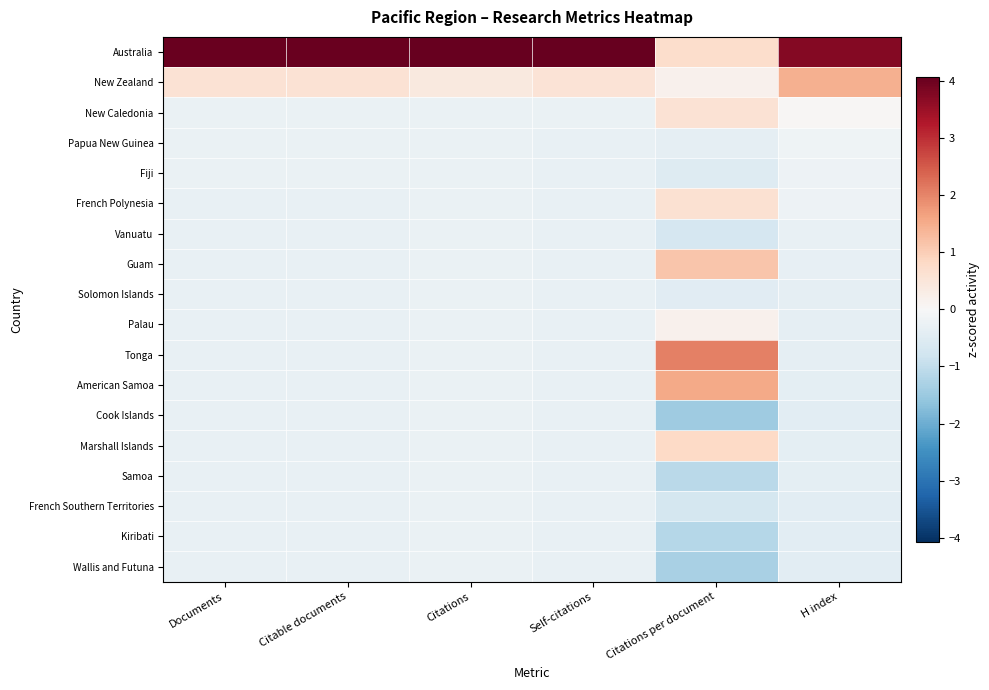

What is the maximum value shown in the chart?

4.1